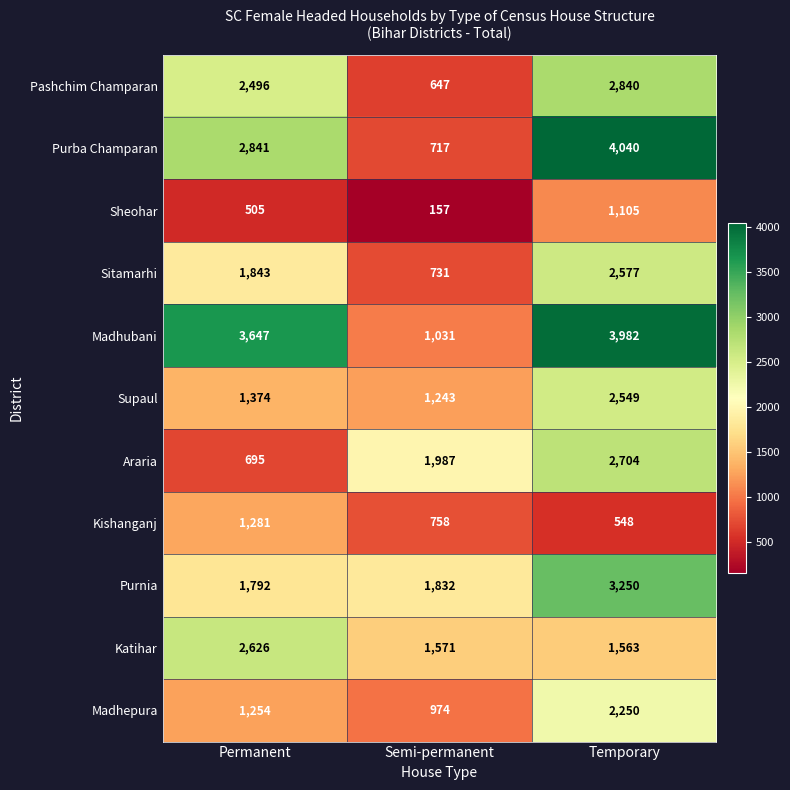

What is the difference between the Sitamarhi values at Temporary and Semi-permanent?

1846